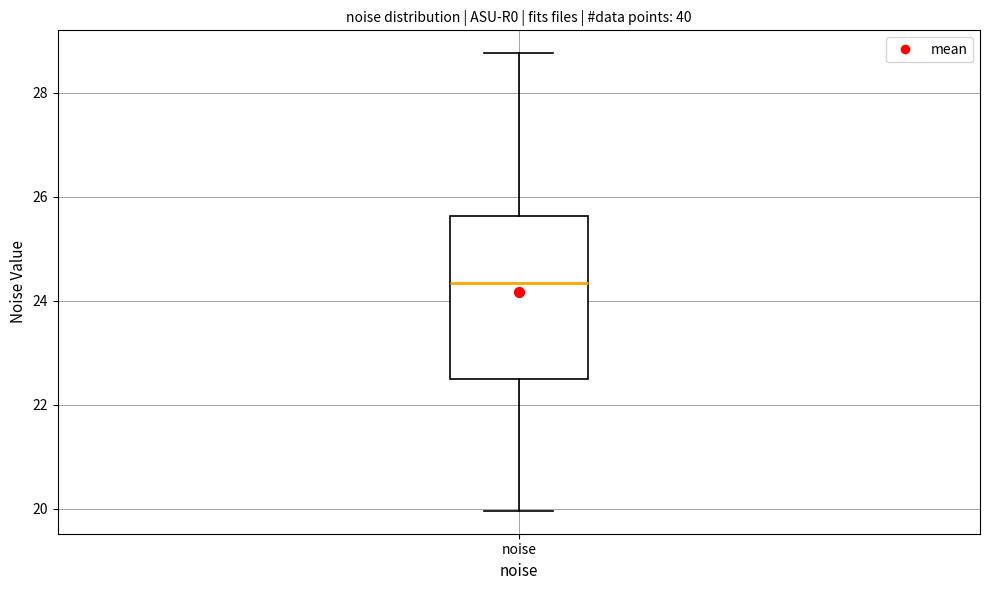

Read this box plot against the y-axis: the position of the median line, the range covered by the box, and the ends of both whiskers. The values are not printed on the chart, so give them approximately, as read against the axis.

median 24.4, box 22.4 to 25.6, whiskers 20.0 to 28.8